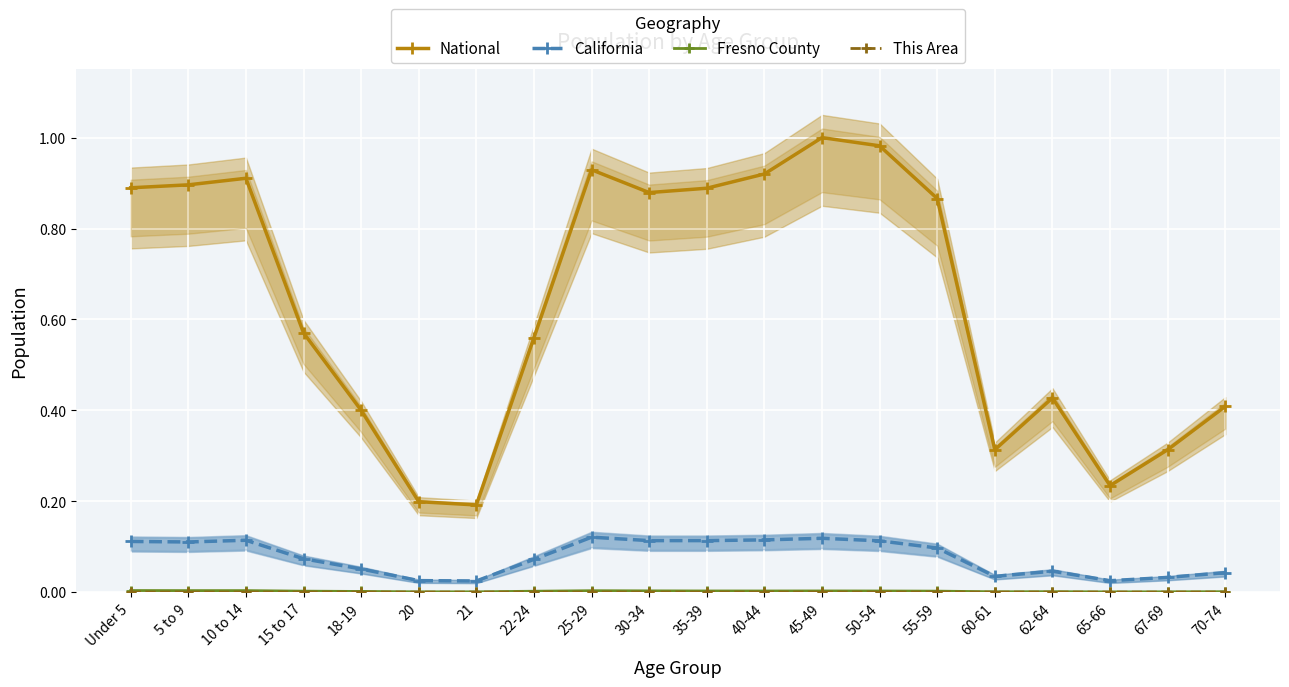

Where is the first local minimum for California?

5 to 9